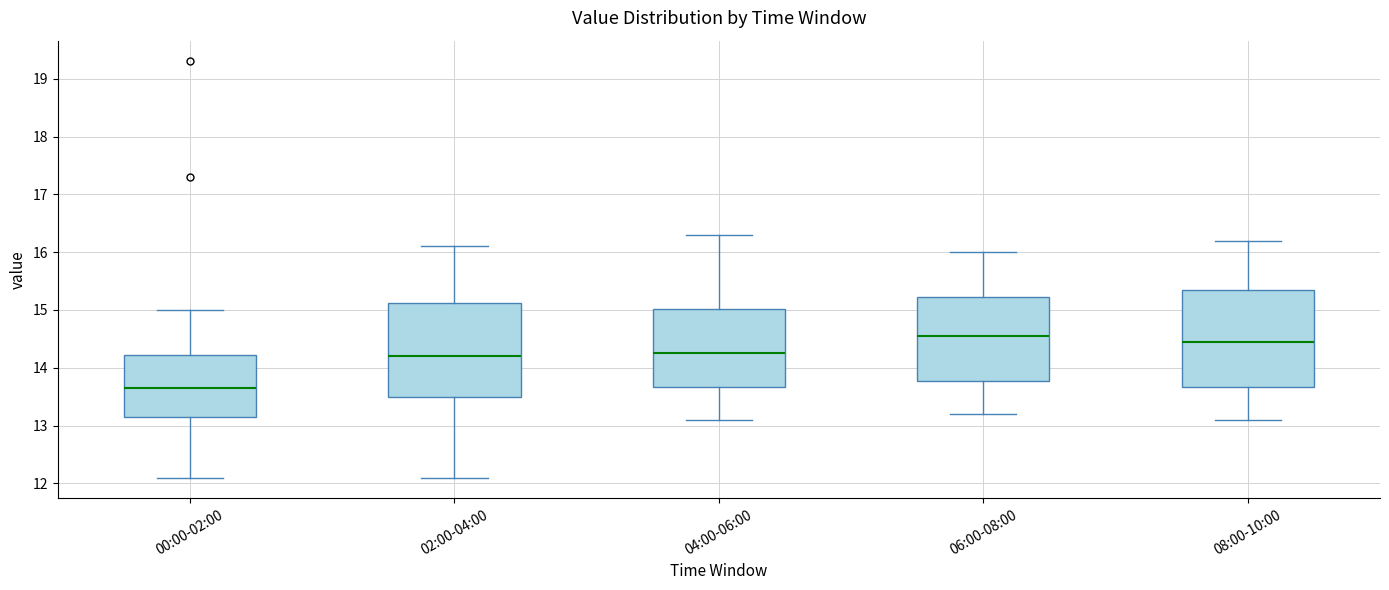

Where does the lower whisker of the box for 00:00-02:00 end on the y-axis? The values are not printed on the chart, so give them approximately, as read against the axis.

12.1